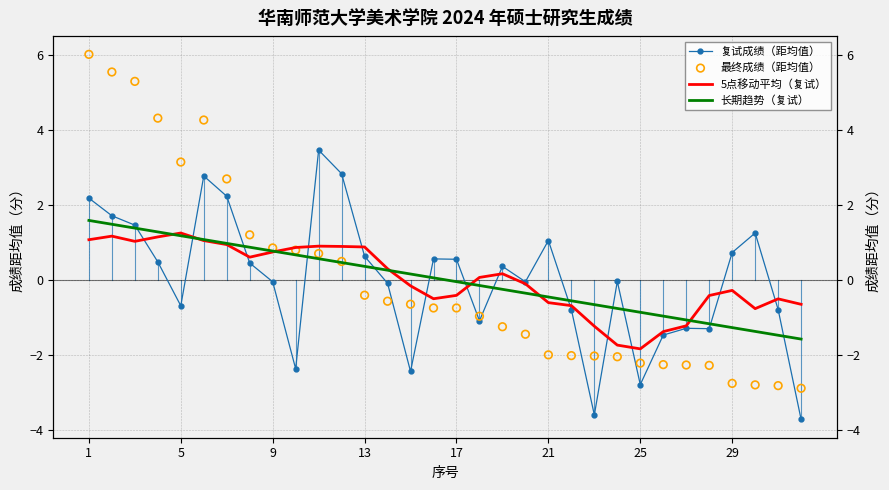

Which series reaches the minimum Y coordinate?

复试成绩（距均值）